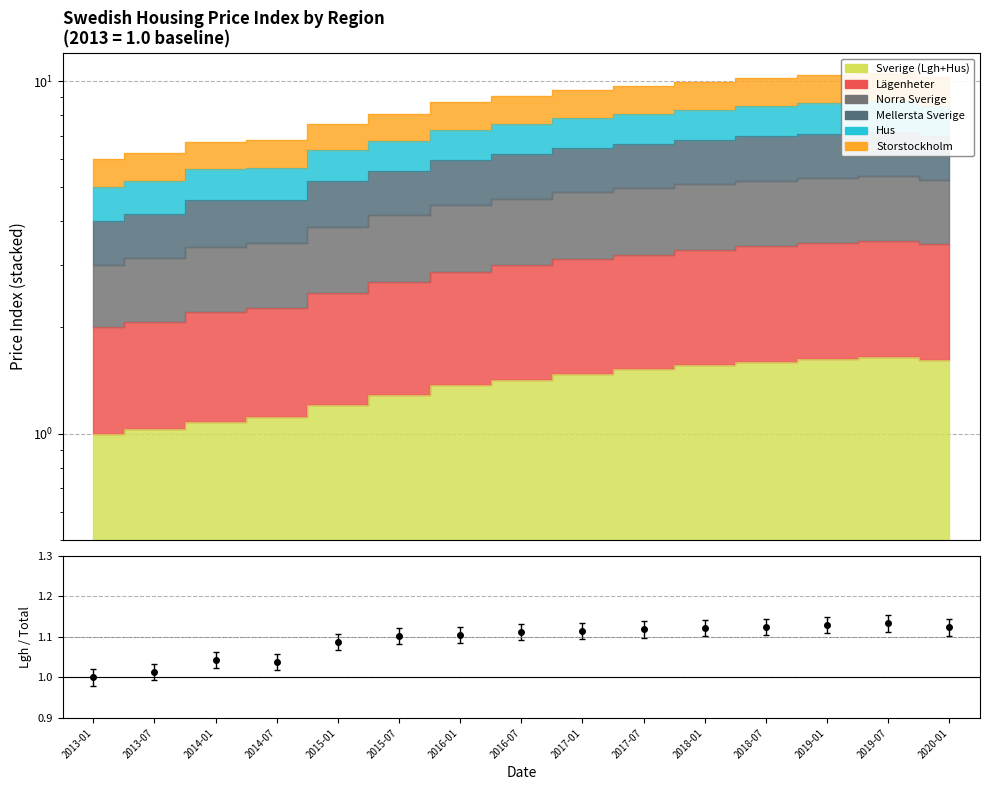

At how many categories does at least one series exceed 6?

14